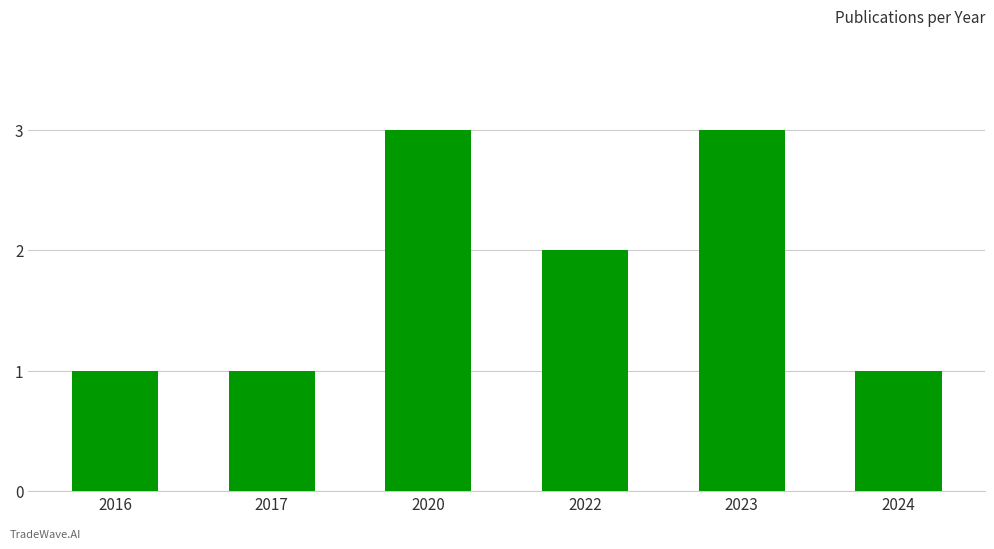

Reading left to right, transcribe all the data shown in this chart.

1	1	3	2	3	1